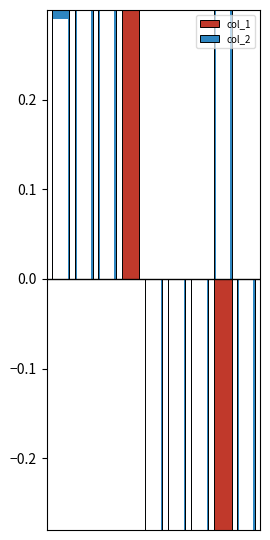

What is the sum of the col_2 values at 7 and 5?

1.2